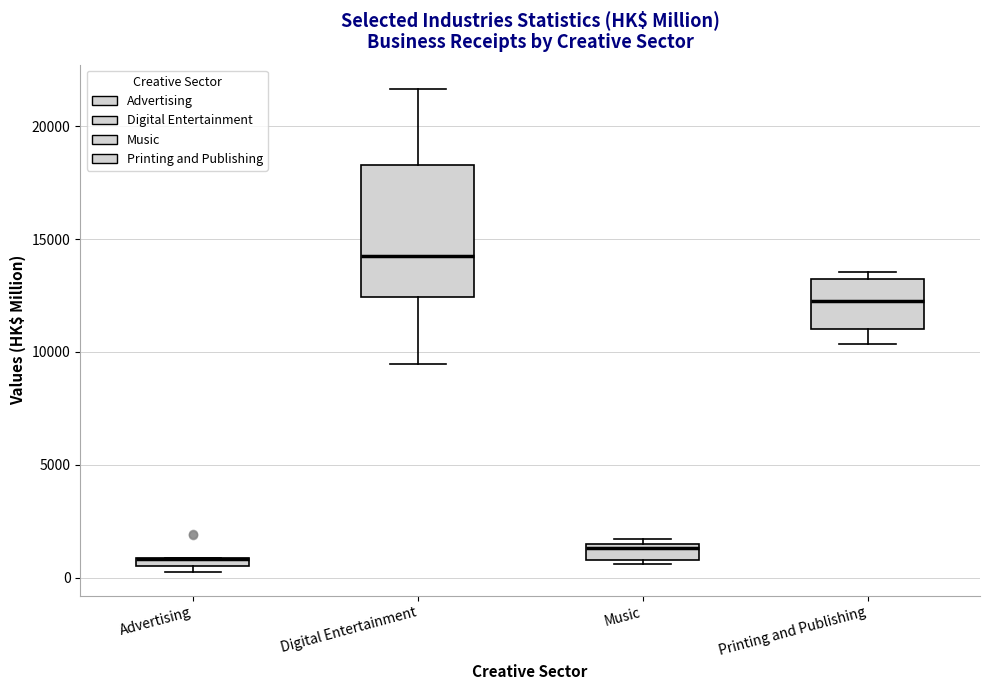

Where is the upper edge of the box for Music on the y-axis? The values are not printed on the chart, so give them approximately, as read against the axis.

1500